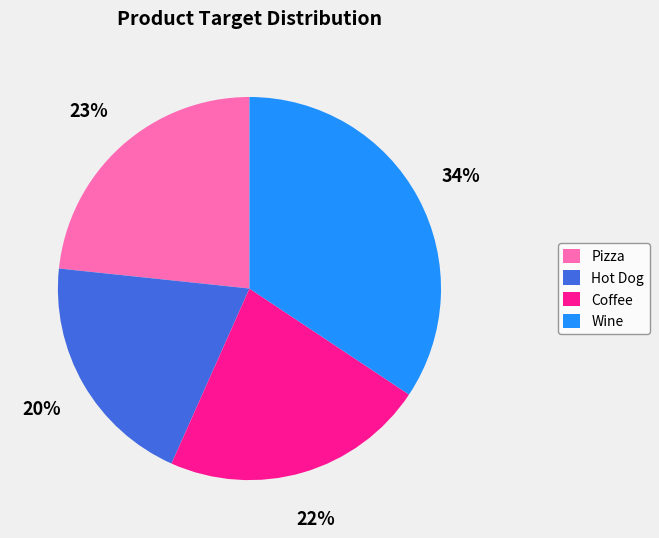

To the nearest percent, what portion does Wine represent?

34%